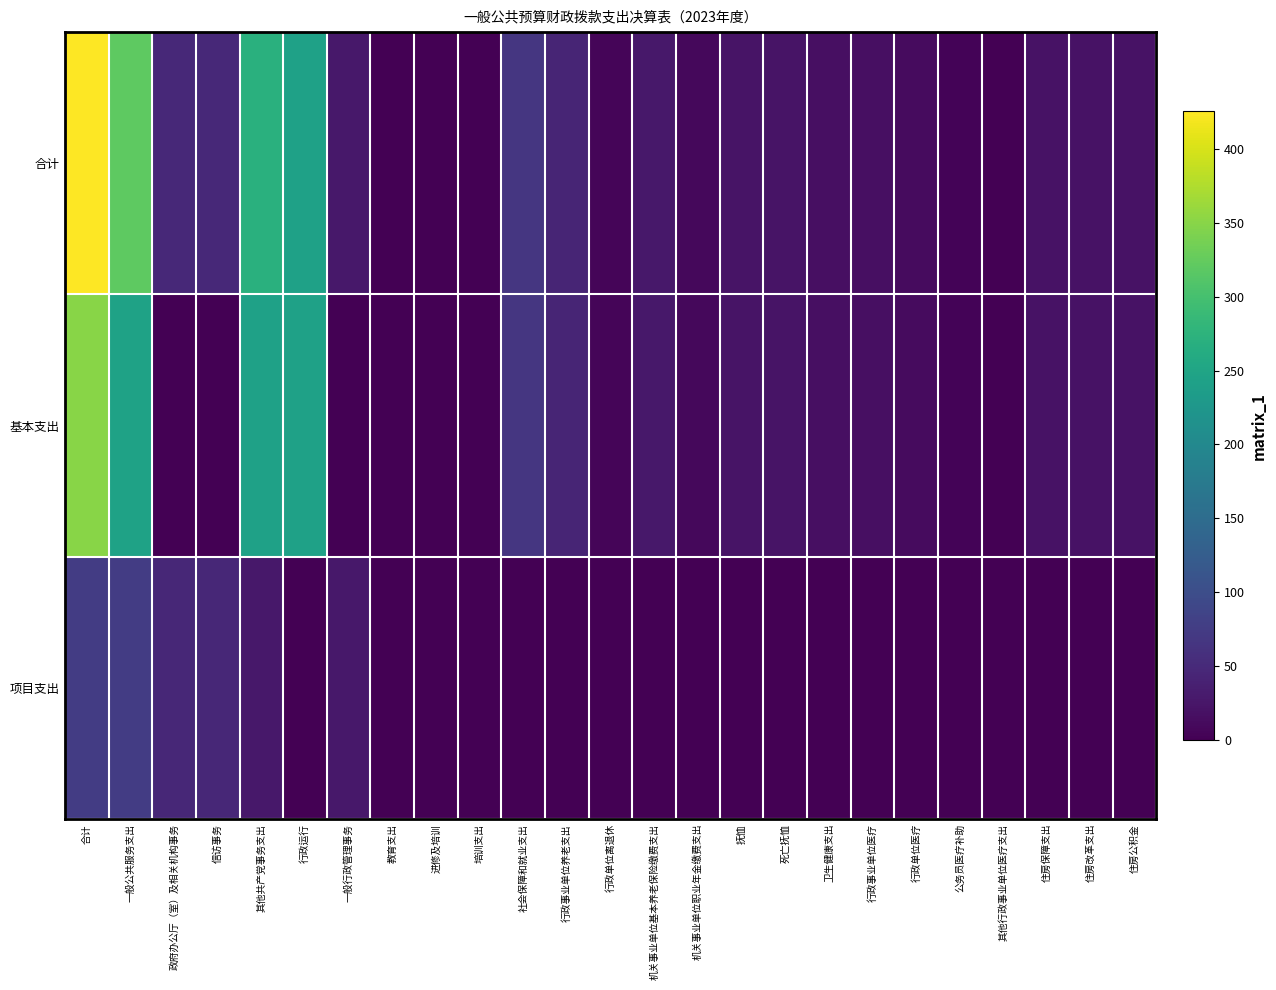

Reading left to right, extract all data points from this chart.

合计: 合计=425.5	一般公共服务支出=319.3	政府办公厅（室）及相关机构事务=48.5	信访事务=48.5	其他共产党事务支出=270.9	行政运行=243.4	一般行政管理事务=27.5	教育支出=0.5	进修及培训=0.5	培训支出=0.5	社会保障和就业支出=66.7	行政事业单位养老支出=43.9	行政单位离退休=6.6	机关事业单位基本养老保险缴费支出=27.5	机关事业单位职业年金缴费支出=9.9	抚恤=22.8	死亡抚恤=22.8	卫生健康支出=18.1	行政事业单位医疗=18.1	行政单位医疗=12.6	公务员医疗补助=4.9	其他行政事业单位医疗支出=0.6	住房保障支出=20.9	住房改革支出=20.9	住房公积金=20.9
基本支出: 合计=350.6	一般公共服务支出=244.4	政府办公厅（室）及相关机构事务=1.0	信访事务=1.0	其他共产党事务支出=243.4	行政运行=243.4	一般行政管理事务=0.0	教育支出=0.5	进修及培训=0.5	培训支出=0.5	社会保障和就业支出=66.7	行政事业单位养老支出=43.9	行政单位离退休=6.6	机关事业单位基本养老保险缴费支出=27.5	机关事业单位职业年金缴费支出=9.9	抚恤=22.8	死亡抚恤=22.8	卫生健康支出=18.1	行政事业单位医疗=18.1	行政单位医疗=12.6	公务员医疗补助=4.9	其他行政事业单位医疗支出=0.6	住房保障支出=20.9	住房改革支出=20.9	住房公积金=20.9
项目支出: 合计=75.0	一般公共服务支出=75.0	政府办公厅（室）及相关机构事务=47.5	信访事务=47.5	其他共产党事务支出=27.5	行政运行=0.0	一般行政管理事务=27.5	教育支出=0.0	进修及培训=0.0	培训支出=0.0	社会保障和就业支出=0.0	行政事业单位养老支出=0.0	行政单位离退休=0.0	机关事业单位基本养老保险缴费支出=0.0	机关事业单位职业年金缴费支出=0.0	抚恤=0.0	死亡抚恤=0.0	卫生健康支出=0.0	行政事业单位医疗=0.0	行政单位医疗=0.0	公务员医疗补助=0.0	其他行政事业单位医疗支出=0.0	住房保障支出=0.0	住房改革支出=0.0	住房公积金=0.0